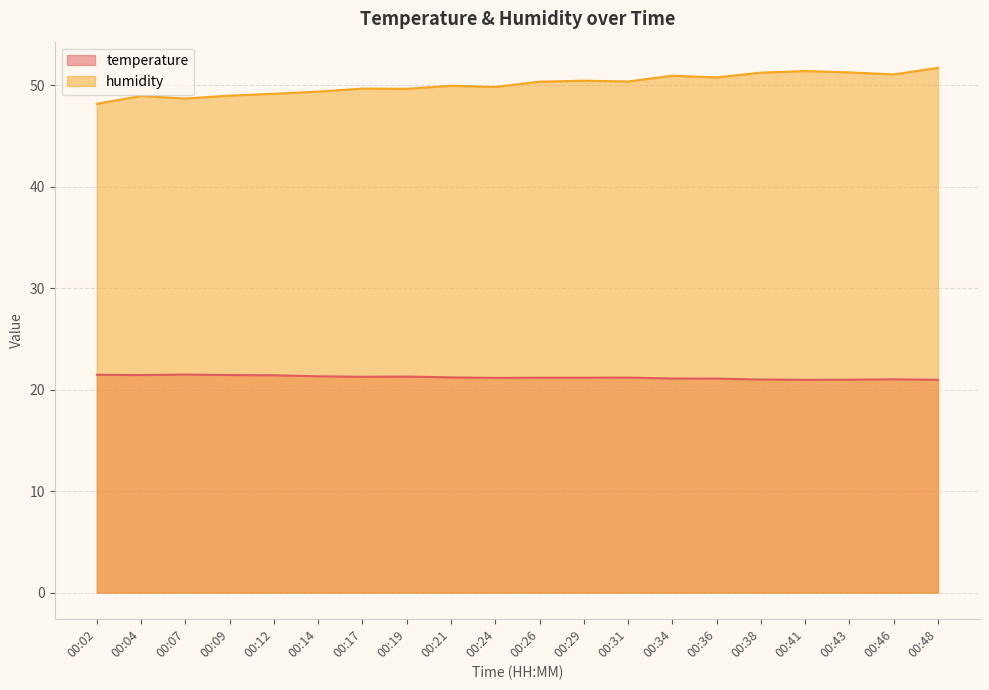

Where does the humidity series first go above 50?

00:26